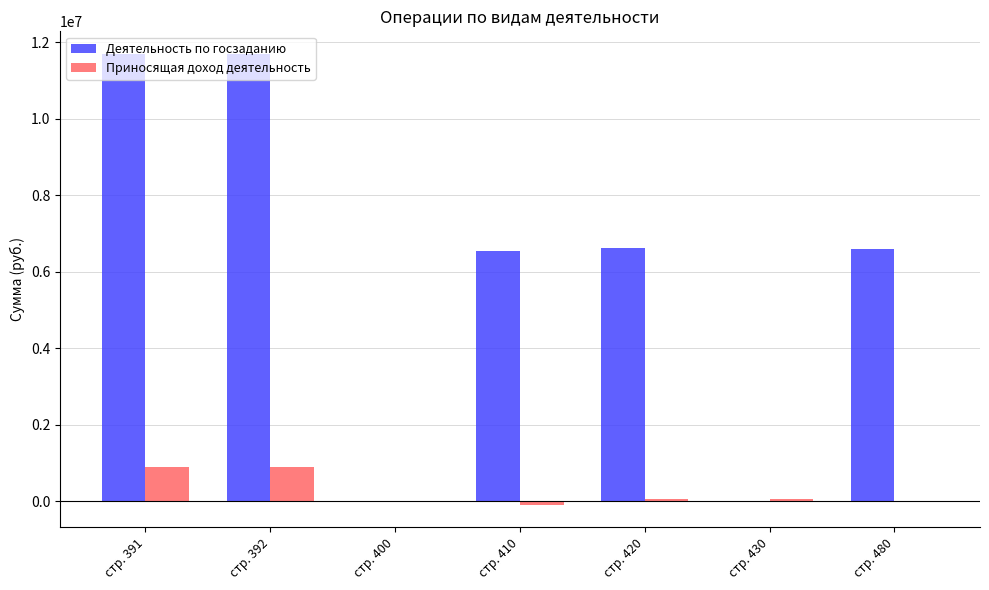

What is the maximum value shown in the chart?

11699244.0